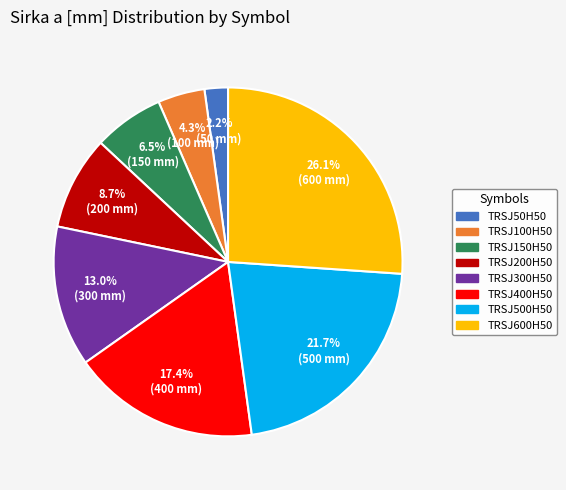

Is TRSJ100H50 the majority of the pie?

No